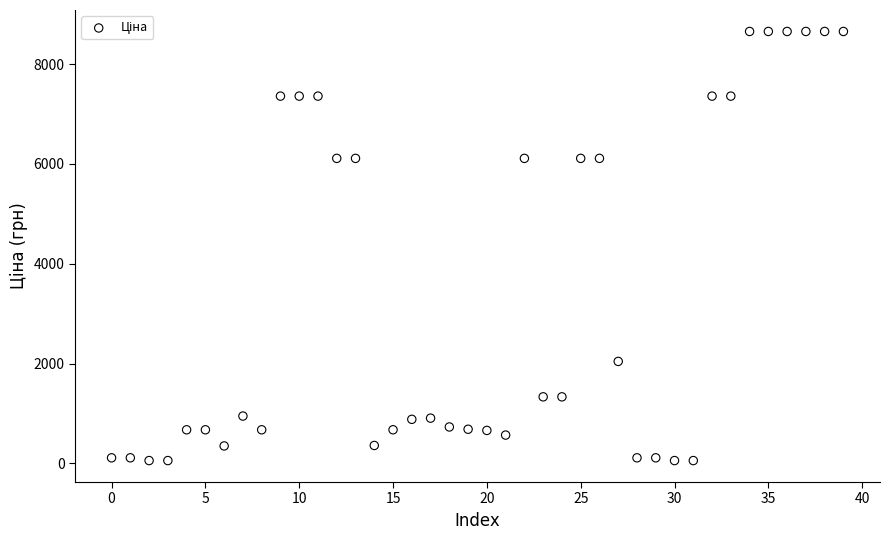

What is the range of Y values (max minus min)?

8600.9